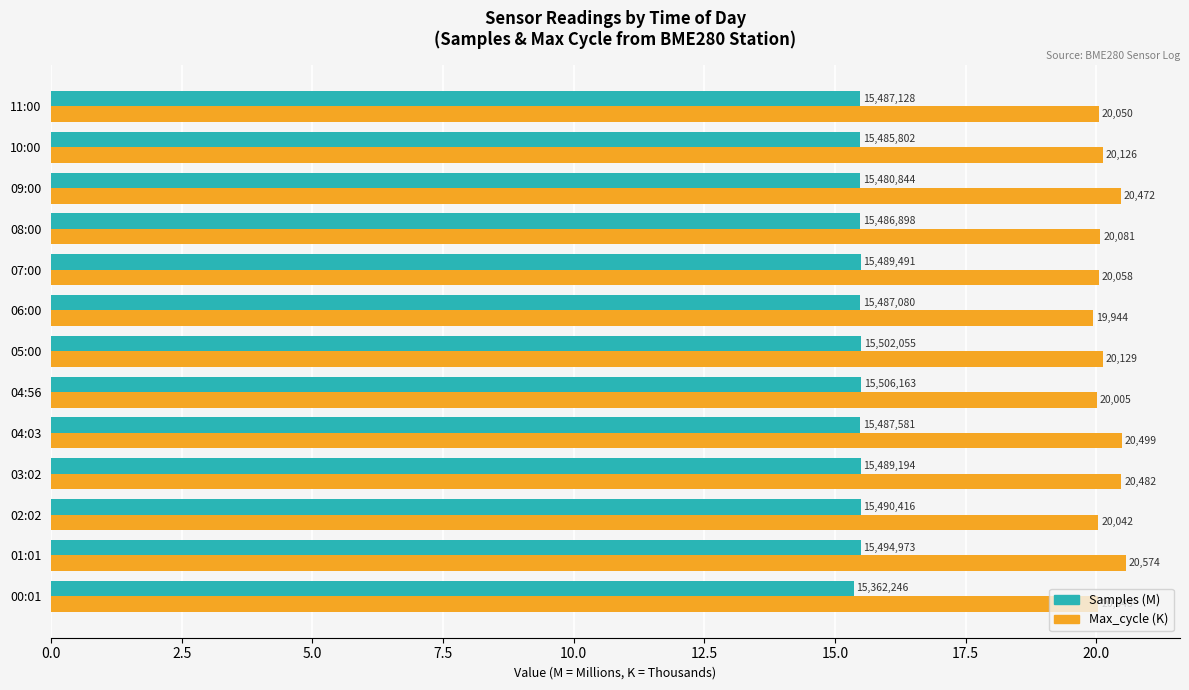

How many Samples (M) values are between 15 and 16?

13